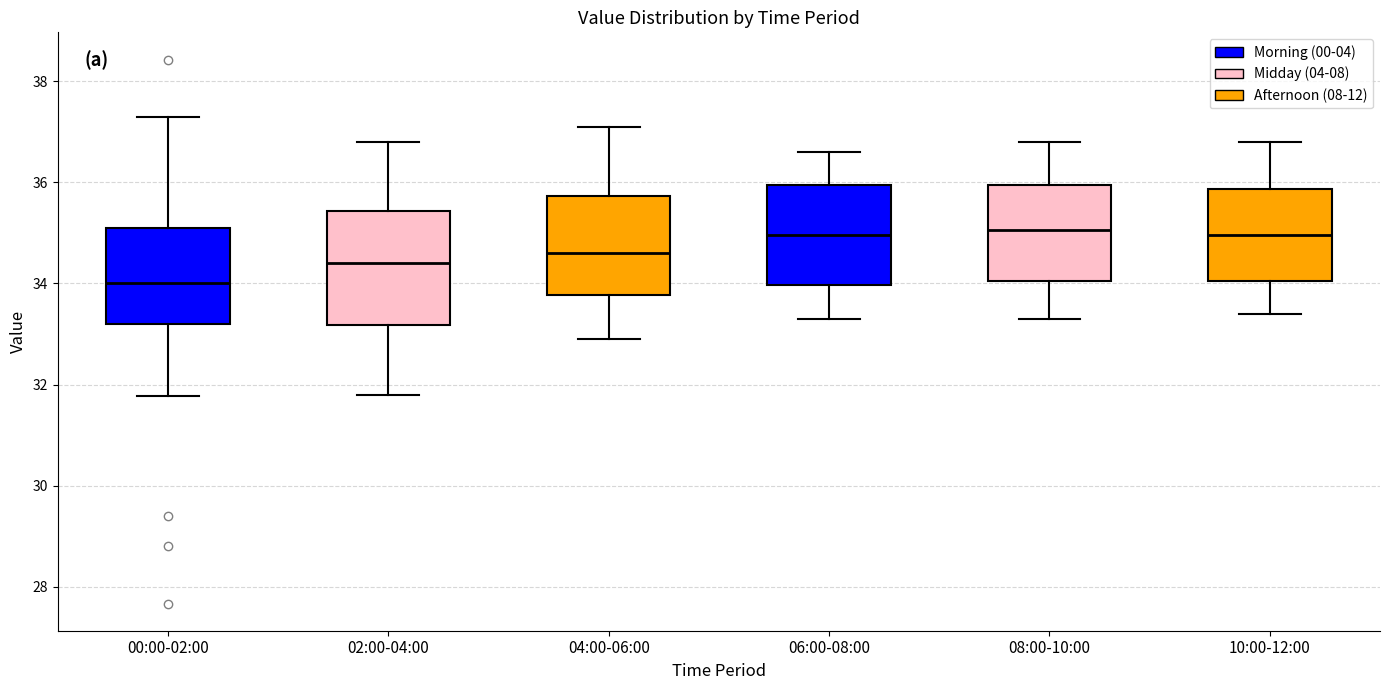

Reading left to right, transcribe this box plot: for each box, give where its median line is, the range the box spans, and where its two whiskers end, as read against the y-axis. The values are not printed on the chart, so give them approximately, as read against the axis.

00:00-02:00: median 34.0, box 33.2 to 35.2, whiskers 31.8 to 37.4
02:00-04:00: median 34.4, box 33.2 to 35.4, whiskers 31.8 to 36.8
04:00-06:00: median 34.6, box 33.8 to 35.8, whiskers 33.0 to 37.2
06:00-08:00: median 35.0, box 34.0 to 36.0, whiskers 33.4 to 36.6
08:00-10:00: median 35.0, box 34.0 to 36.0, whiskers 33.4 to 36.8
10:00-12:00: median 35.0, box 34.0 to 35.8, whiskers 33.4 to 36.8